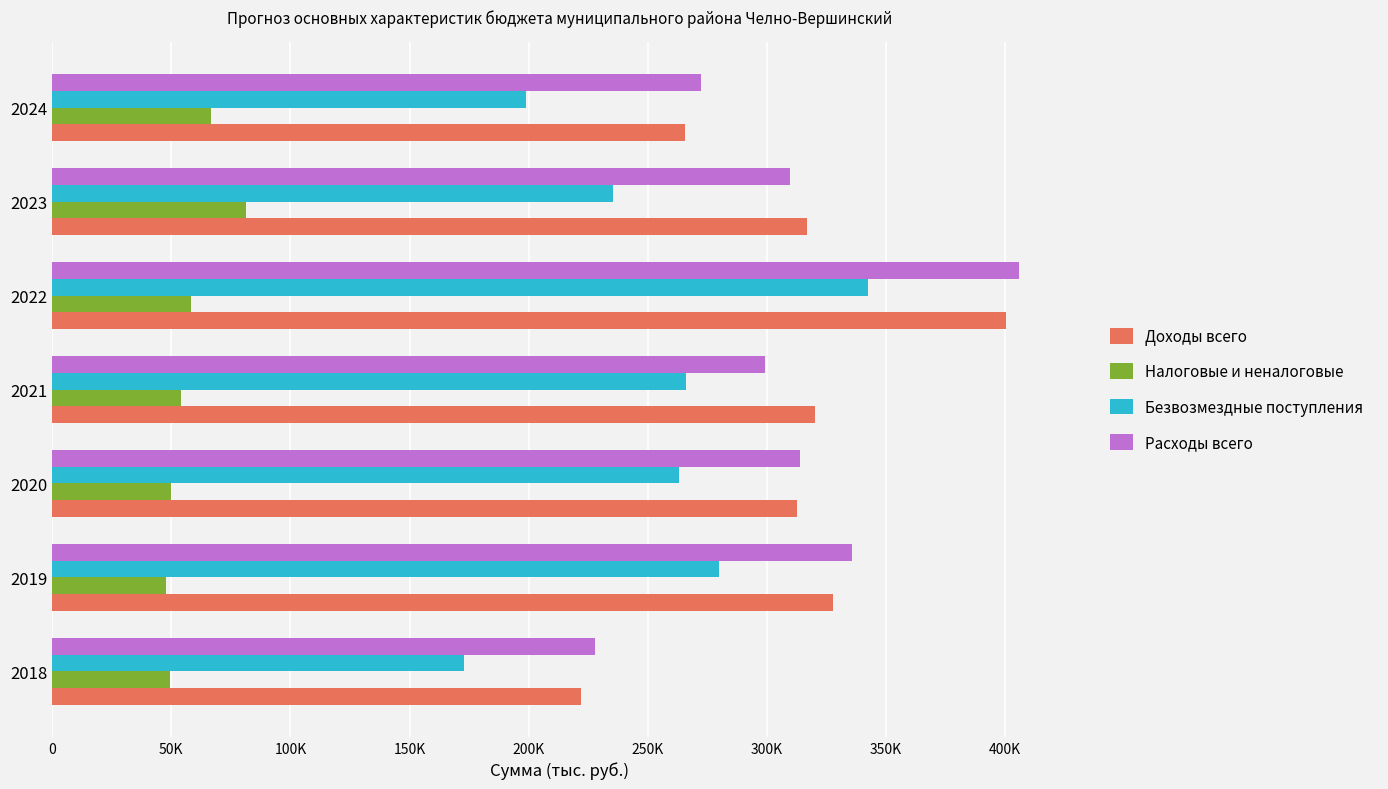

What are all the series names shown in the legend?

Доходы всего, Налоговые и неналоговые, Безвозмездные поступления, Расходы всего